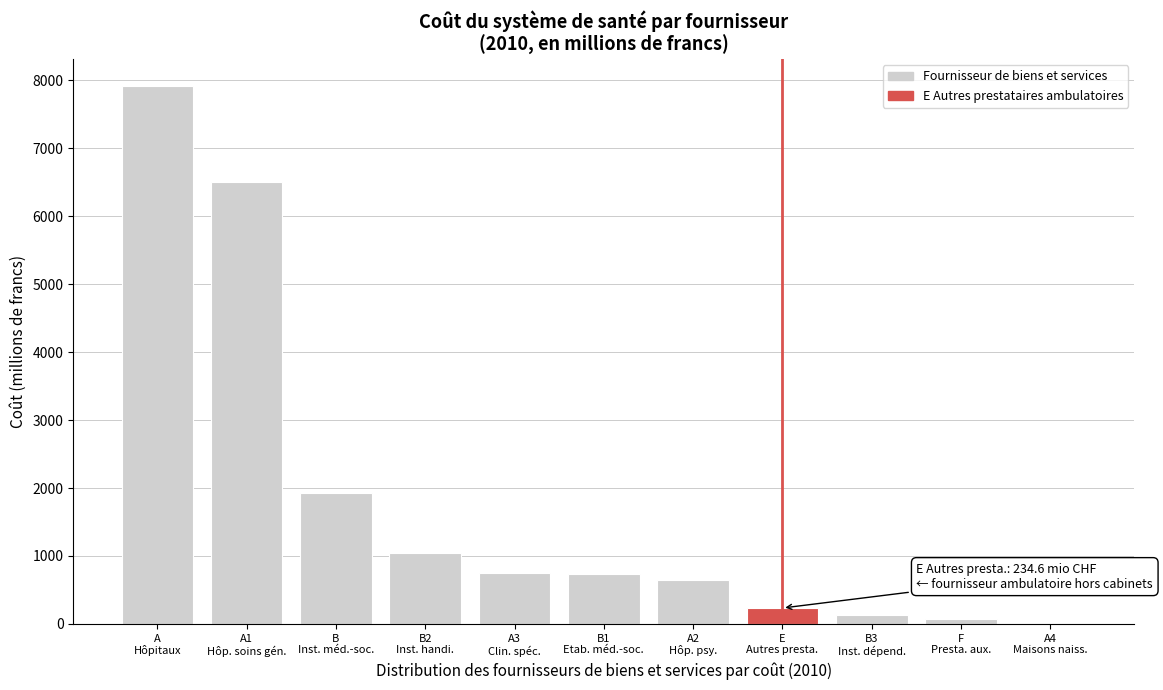

What is the greatest value displayed?

7915.5